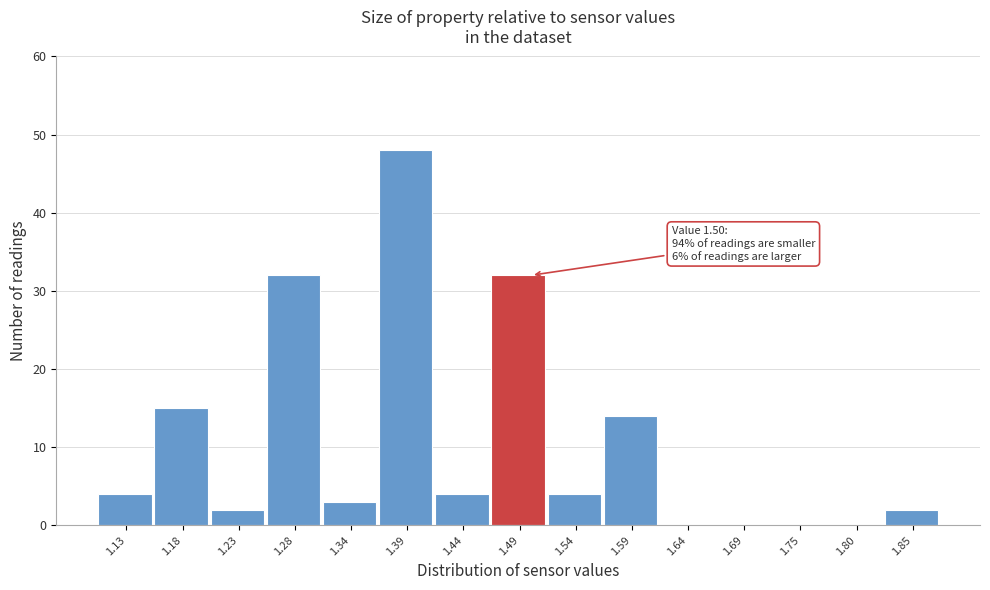

Reading right to left, list all the values displayed in this chart.

1.85=2	1.80=0	1.75=0	1.69=0	1.64=0	1.59=14	1.54=4	1.49=32	1.44=4	1.39=48	1.34=3	1.28=32	1.23=2	1.18=15	1.13=4